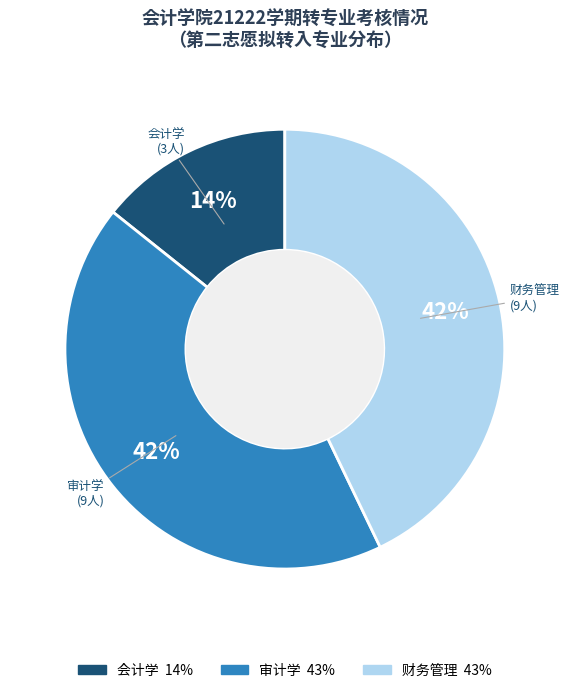

Is 审计学 the majority of the pie?

No